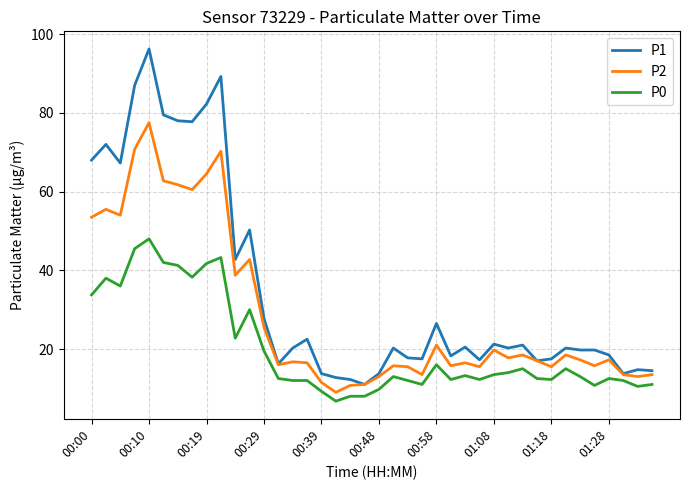

True or false: P1 and P0 intersect in this chart.

False